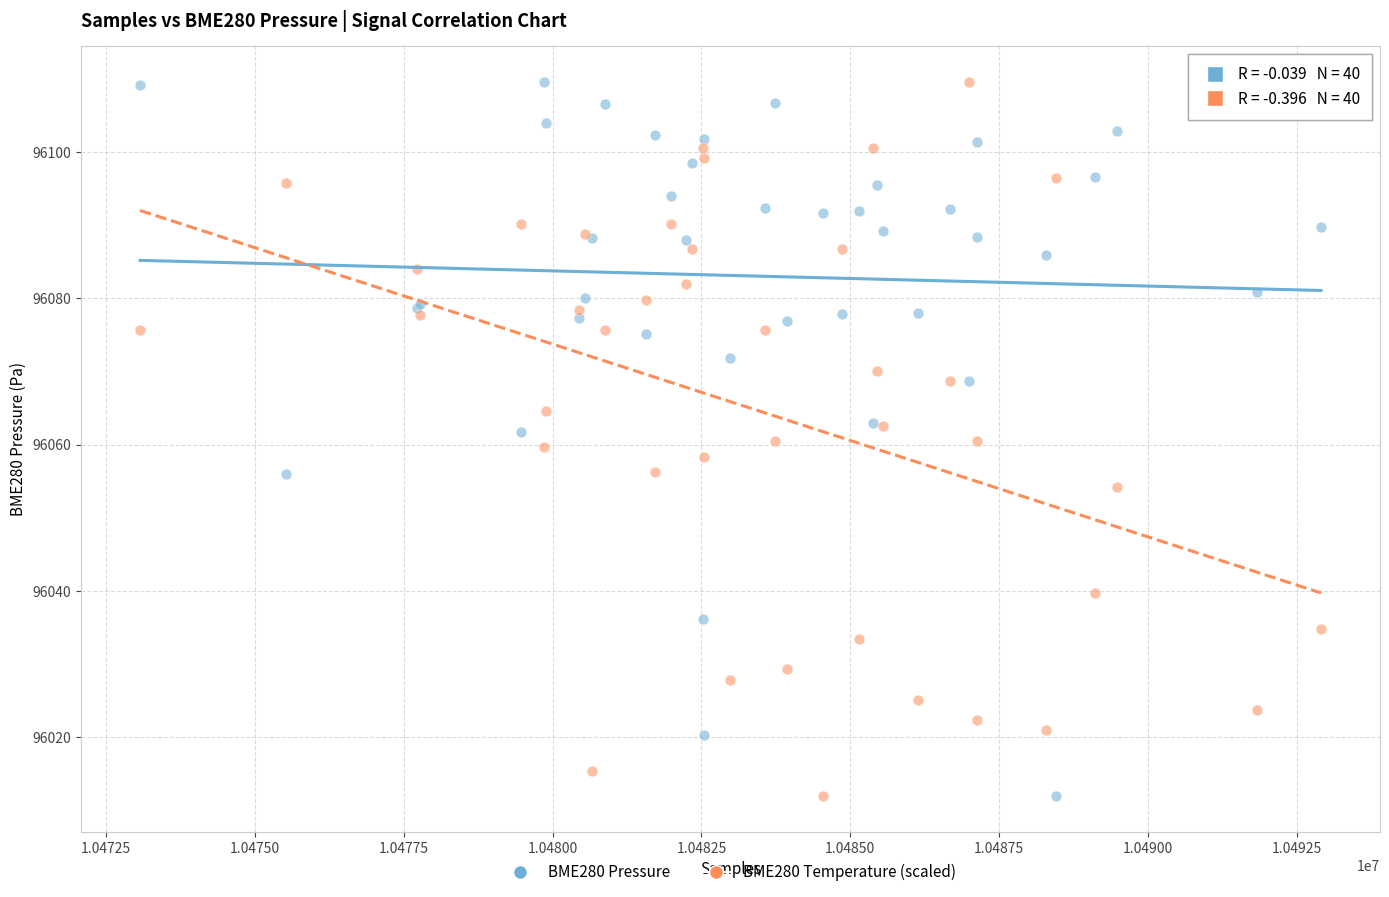

What is the X range (max minus min) for the scatter plot?

19829.0